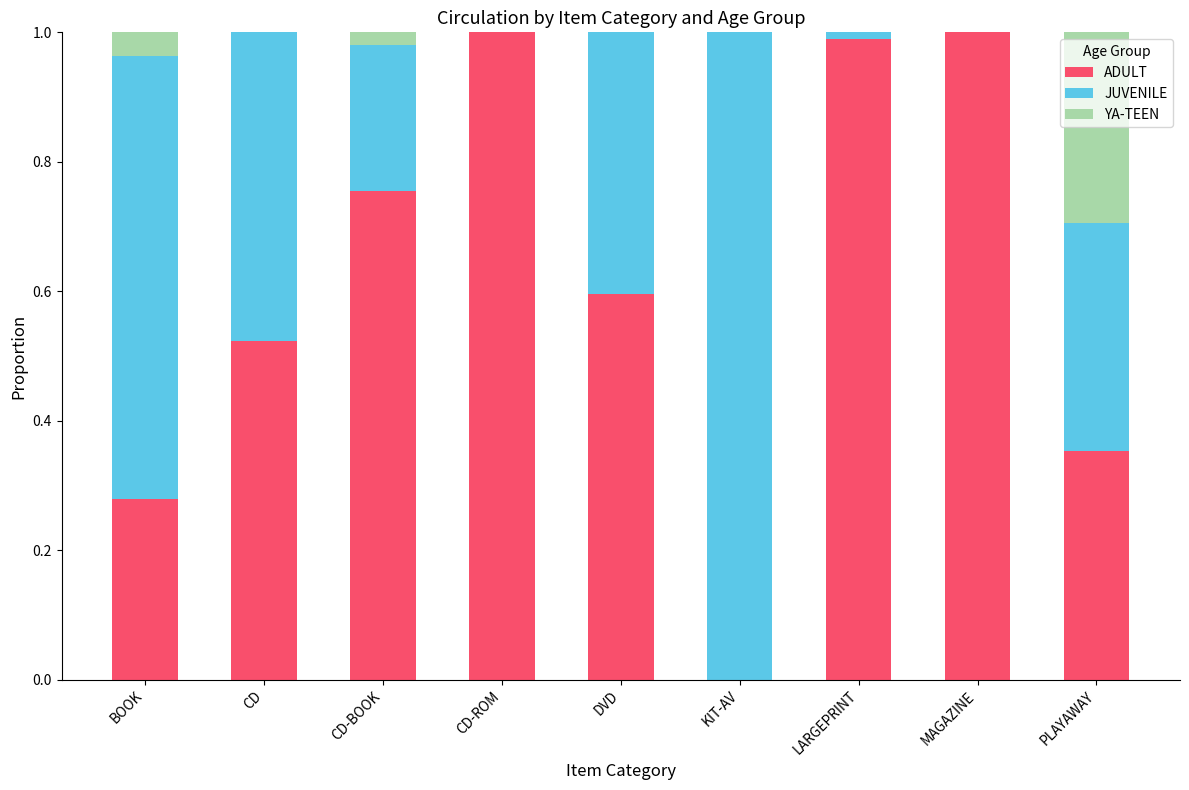

Is it true that ADULT equals 0.4 at BOOK?

False